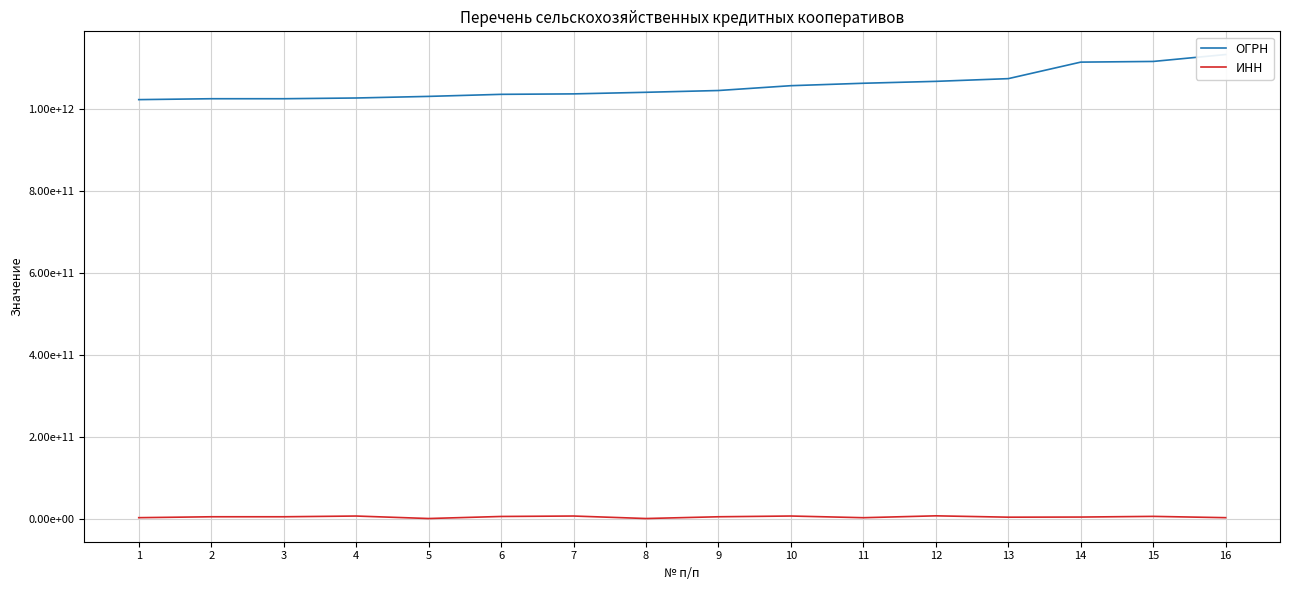

Which category has the highest value in the ИНН series?

12